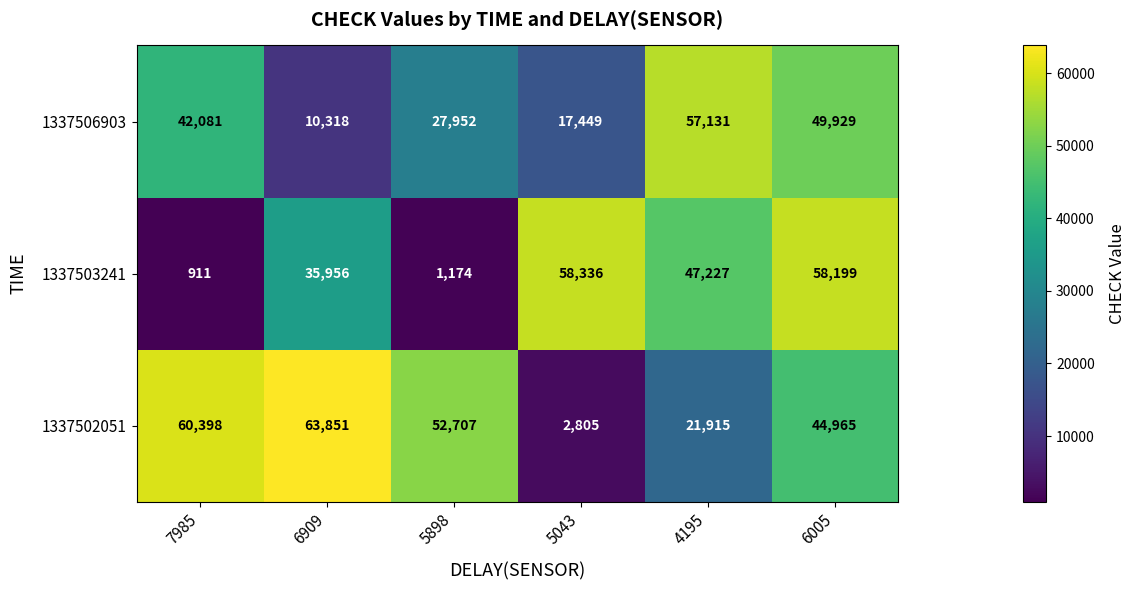

How many data points does each series have?

6